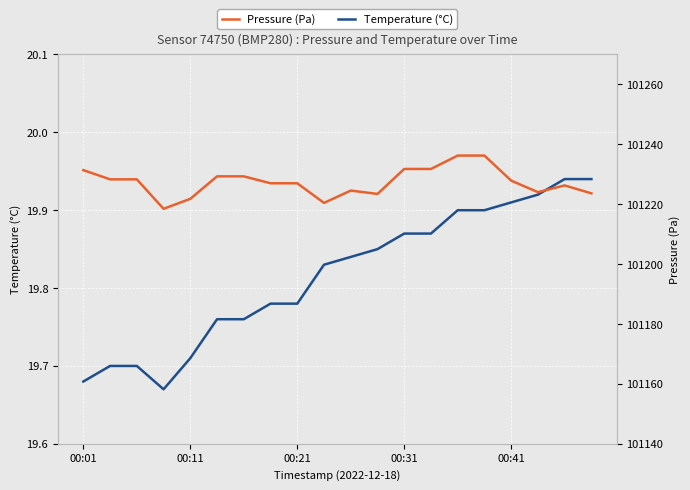

What is the total value across all series at 7?

101246.8